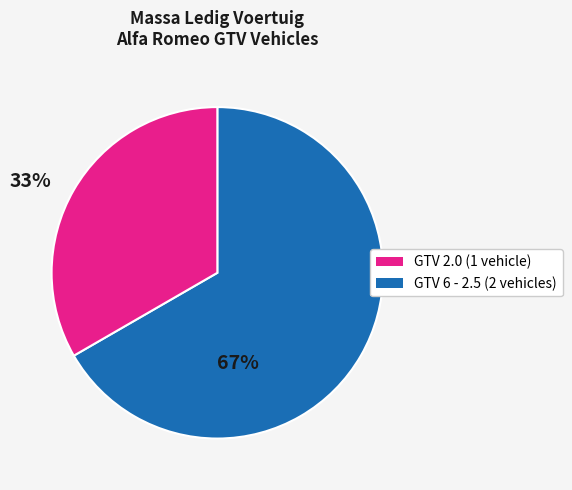

How many segments does this pie chart have?

2